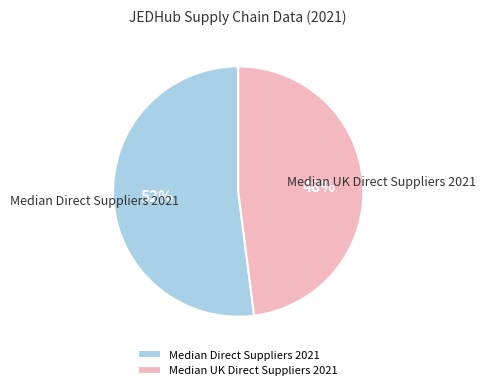

Is there any slice that represents more than half of the pie?

Yes